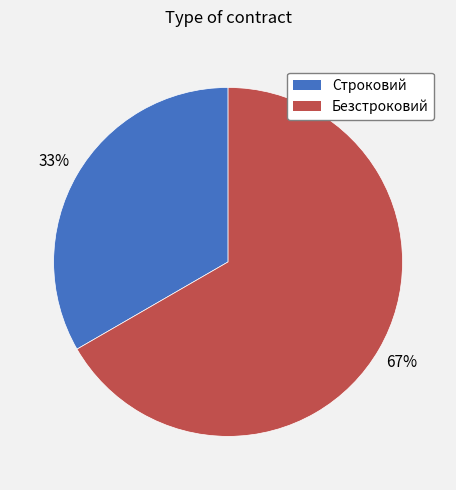

Which has a higher value, Безстроковий or Строковий?

Безстроковий